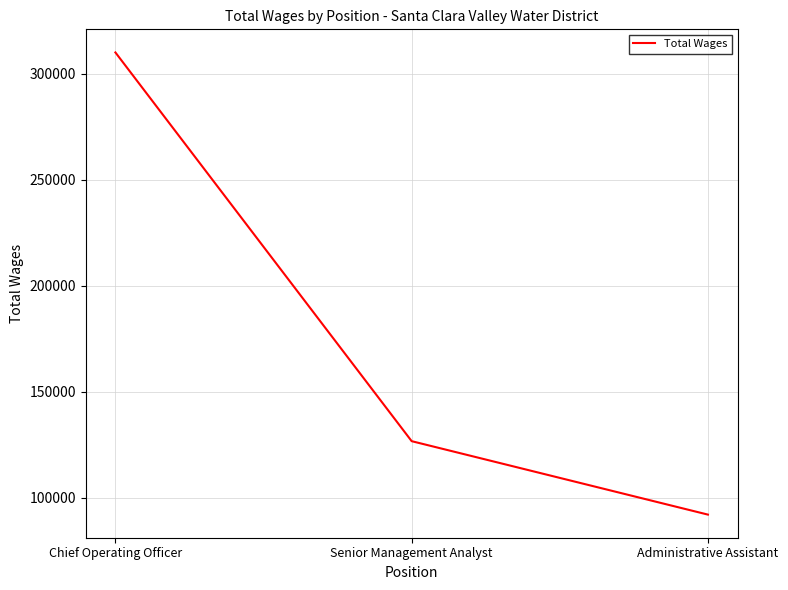

How many values are between 91962 and 310134?

3